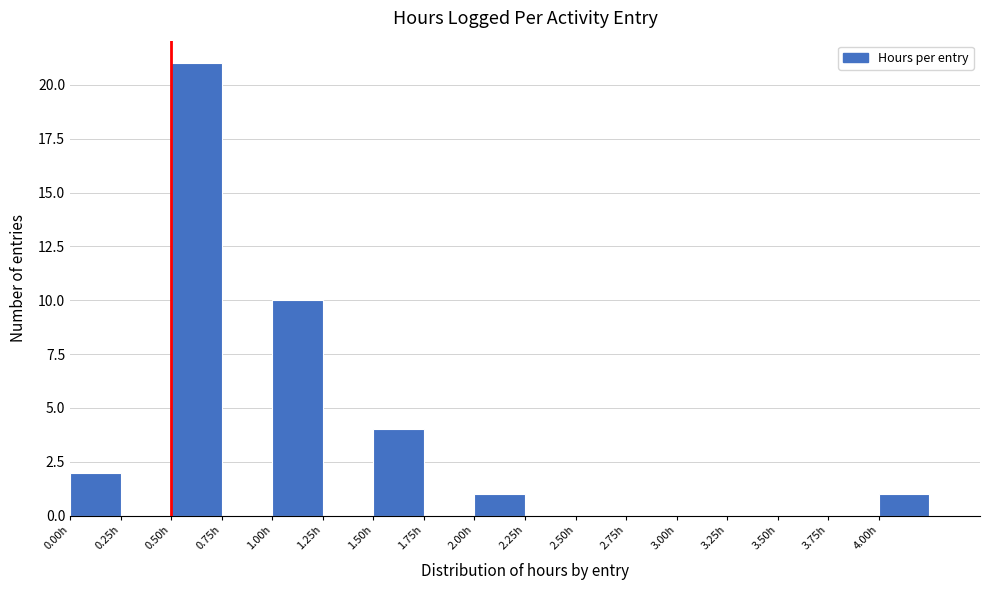

Reading left to right, list every bar in this chart as the range it spans on the x-axis followed by its height. The values are not printed on the chart, so give them approximately, as read against the axis.

0.00 to 0.25: 2
0.25 to 0.50: 0
0.50 to 0.75: 21
0.75 to 1.00: 0
1.00 to 1.25: 10
1.25 to 1.50: 0
1.50 to 1.75: 4
1.75 to 2.00: 0
2.00 to 2.25: 1
2.25 to 2.50: 0
2.50 to 2.75: 0
2.75 to 3.00: 0
3.00 to 3.25: 0
3.25 to 3.50: 0
3.50 to 3.75: 0
3.75 to 4.00: 0
4.00 to 4.25: 1